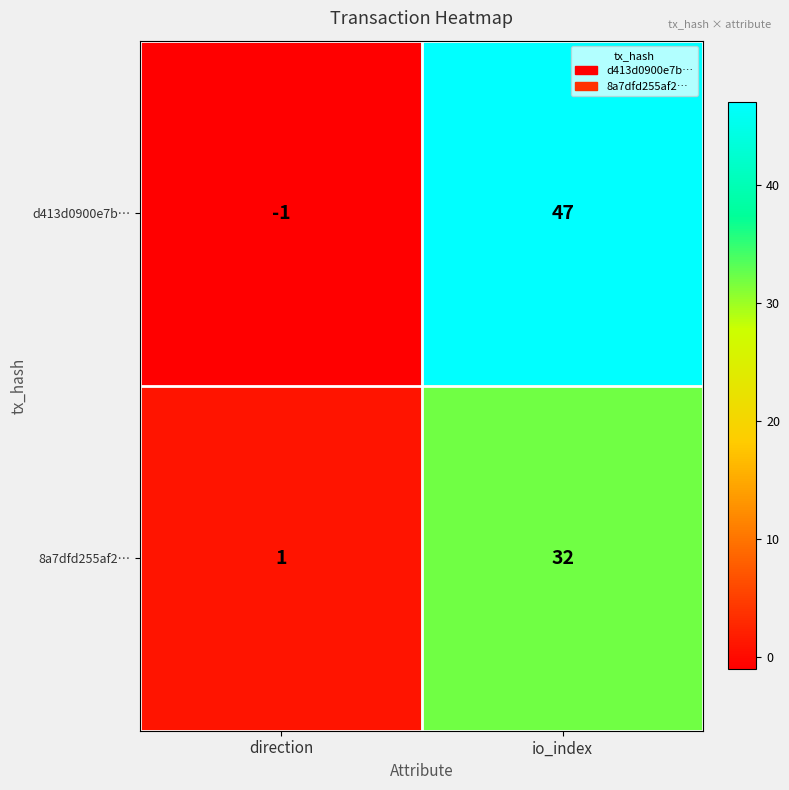

List the series in order of their overall mean, highest first.

d413d0900e7b…, 8a7dfd255af2…